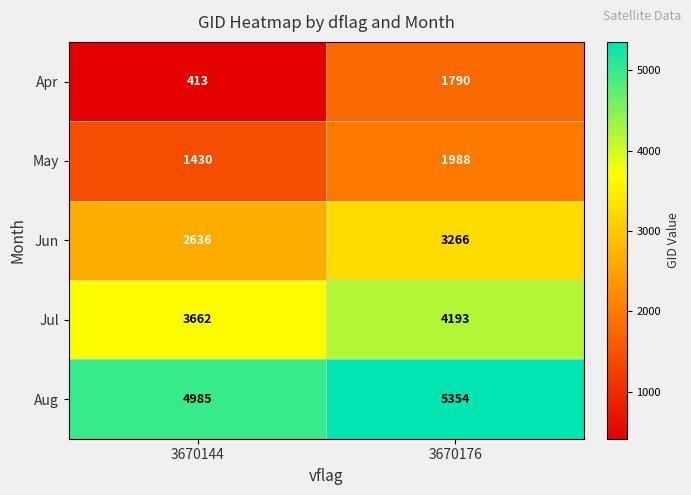

At which label is Apr closest to 1101?

3670144